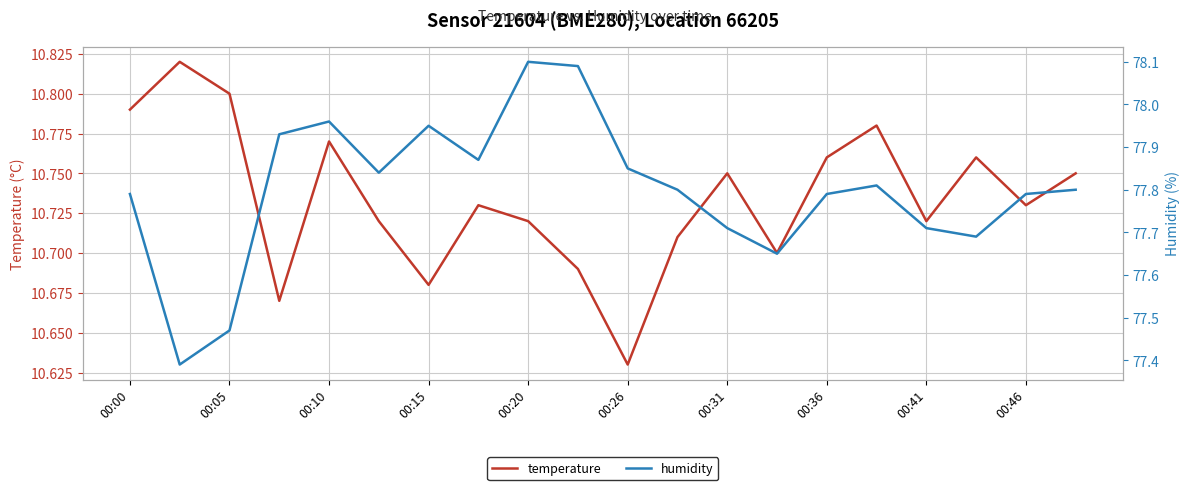

What is the value of the humidity point at the 14th from the left?

77.7